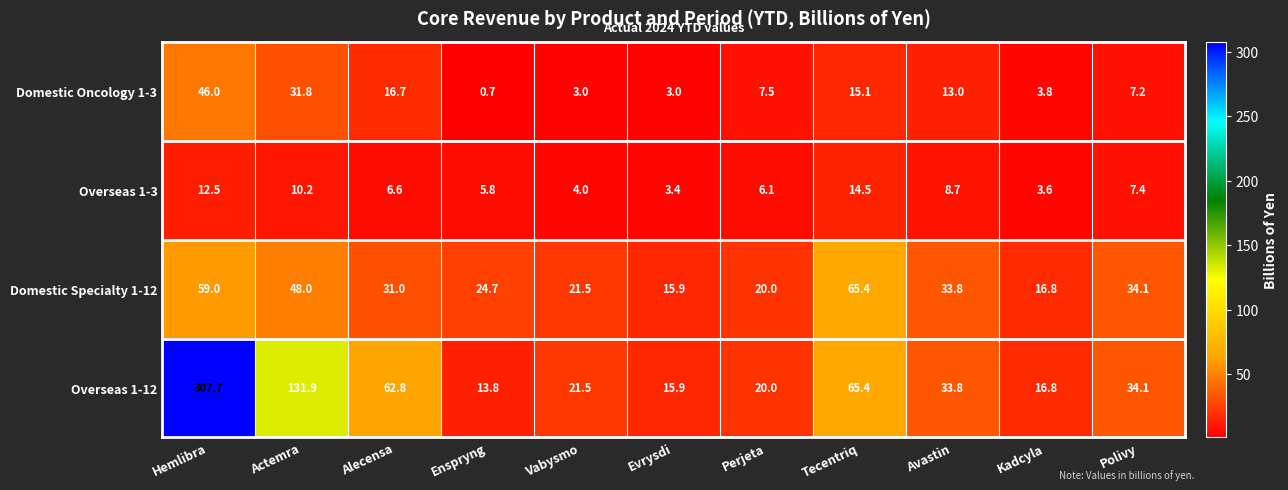

Is it true that Domestic Specialty 1-12 equals 48.0 at Actemra?

True